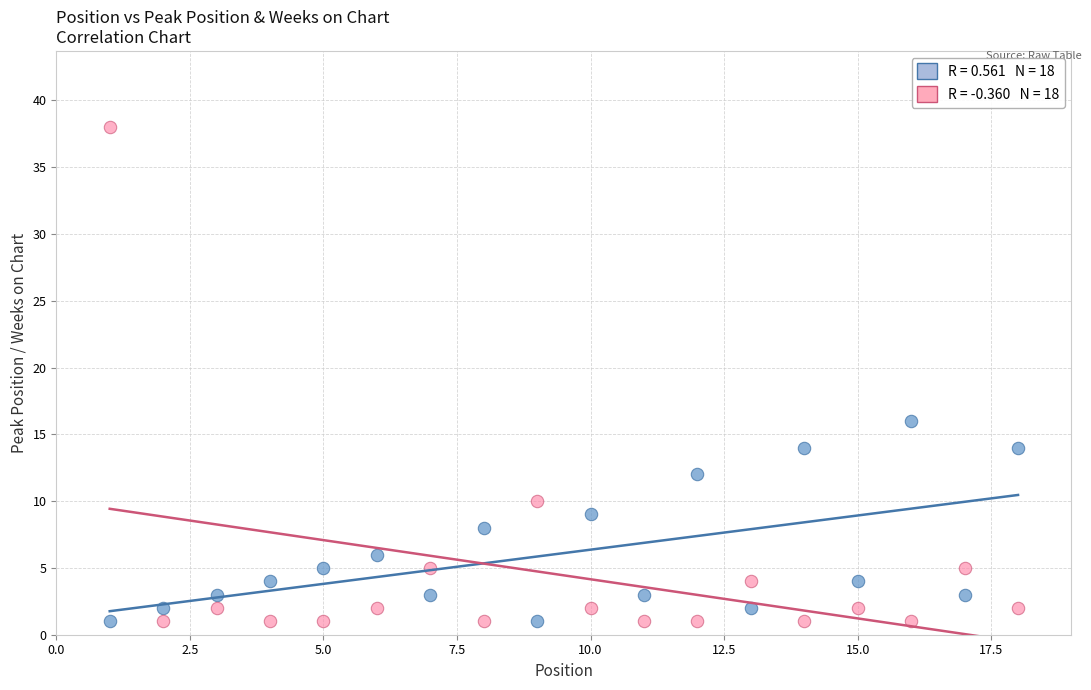

Across all series, what Y value is closest to 19?

16